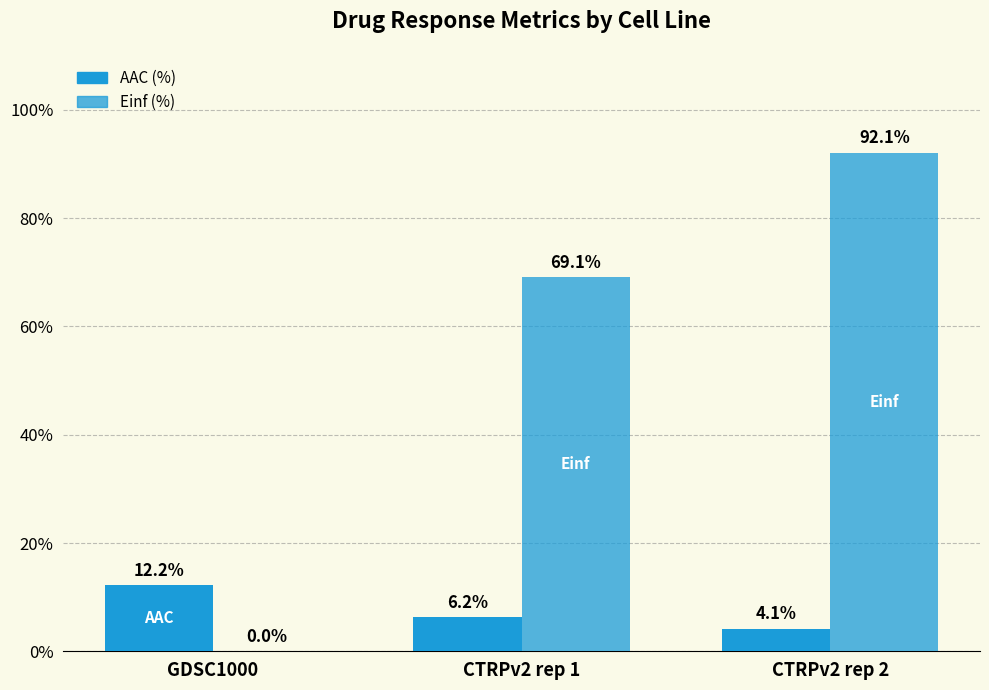

What is the total value across all series at CTRPv2 rep 1?

75.4